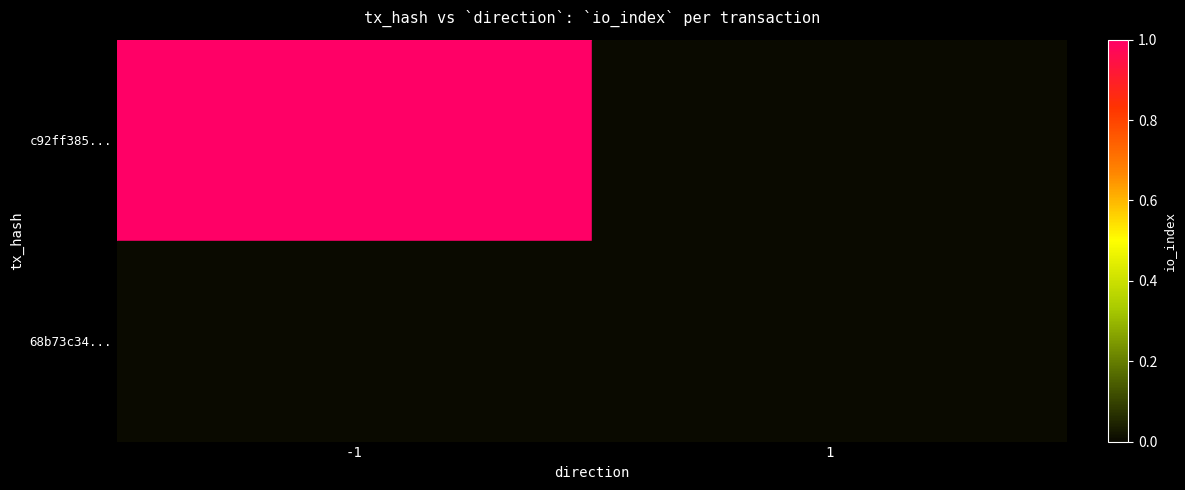

The value of c92ff385... at -1 is 2. True or false?

False